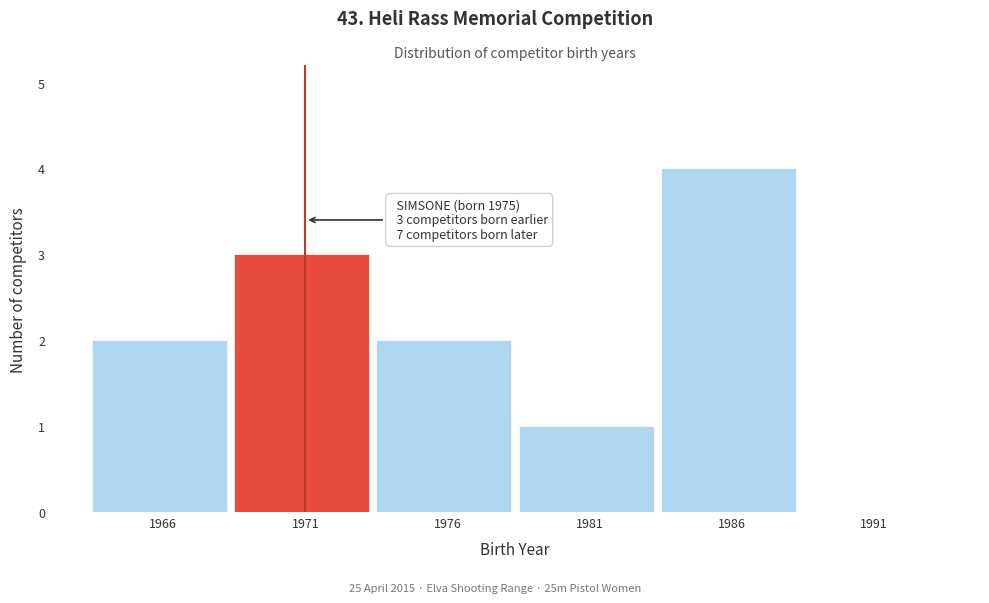

Reading left to right, extract all data points from this chart.

1966=2	1971=3	1976=2	1981=1	1986=4	1991=0